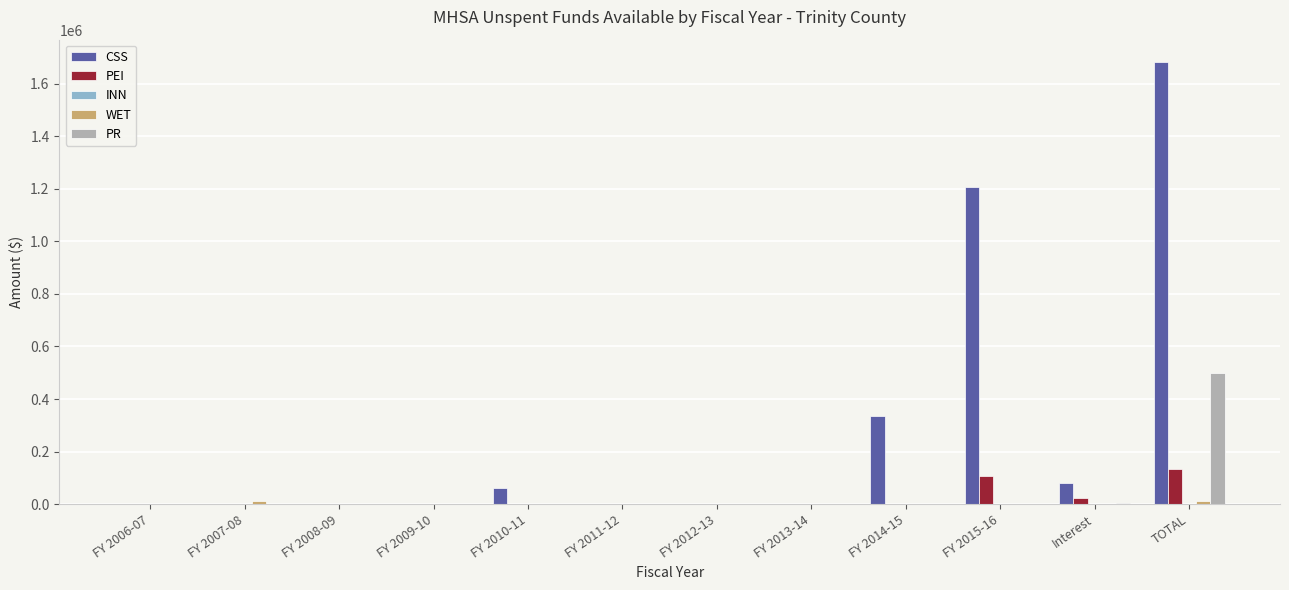

Which category has the highest value in the PR series?

TOTAL